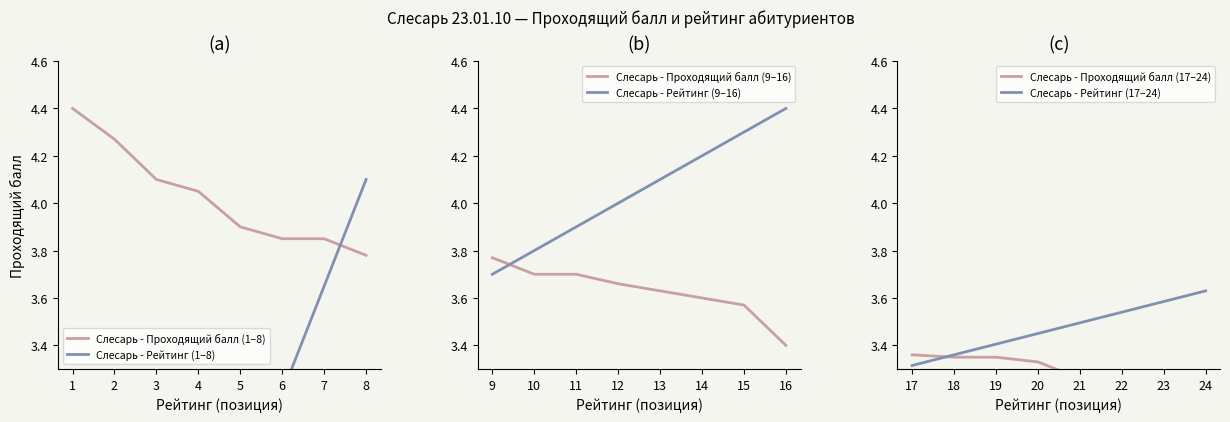

Which series has the largest total across all categories?

Слесарь - Рейтинг (9–16)